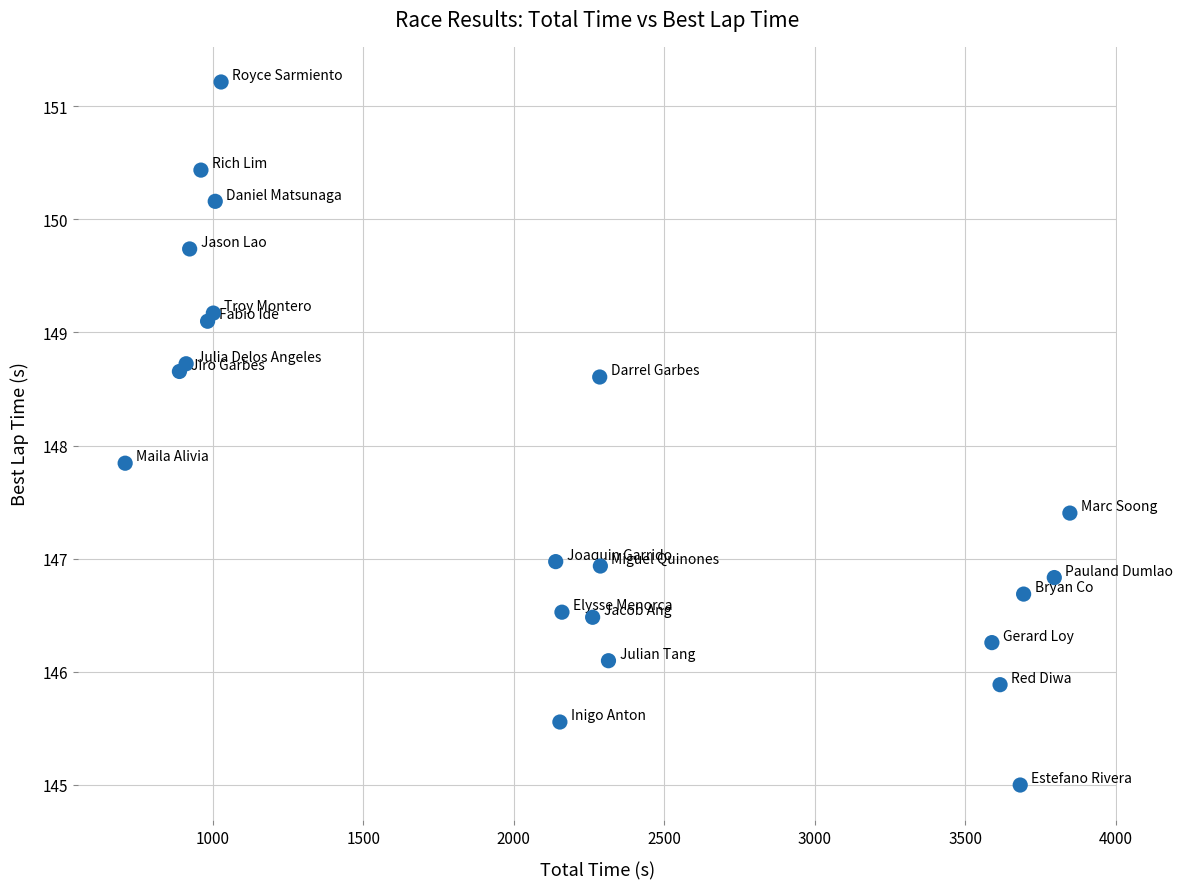

What Y value in the scatter plot is closest to 148?

147.8